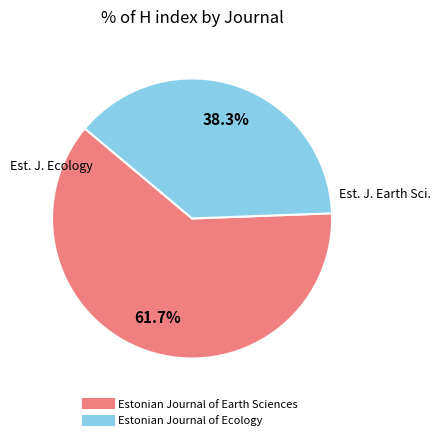

What percentage is NOT represented by Estonian Journal of Earth Sciences?

38.3%